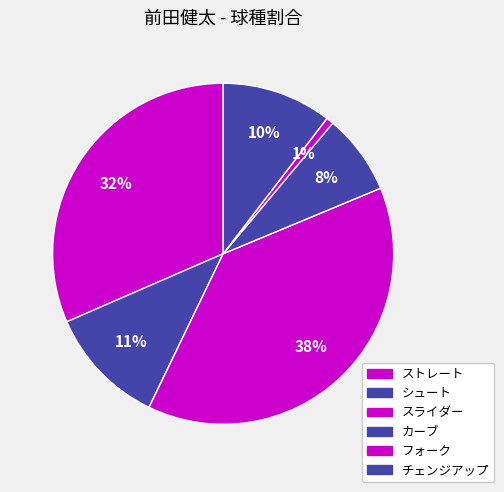

Is there a majority slice in this chart?

No